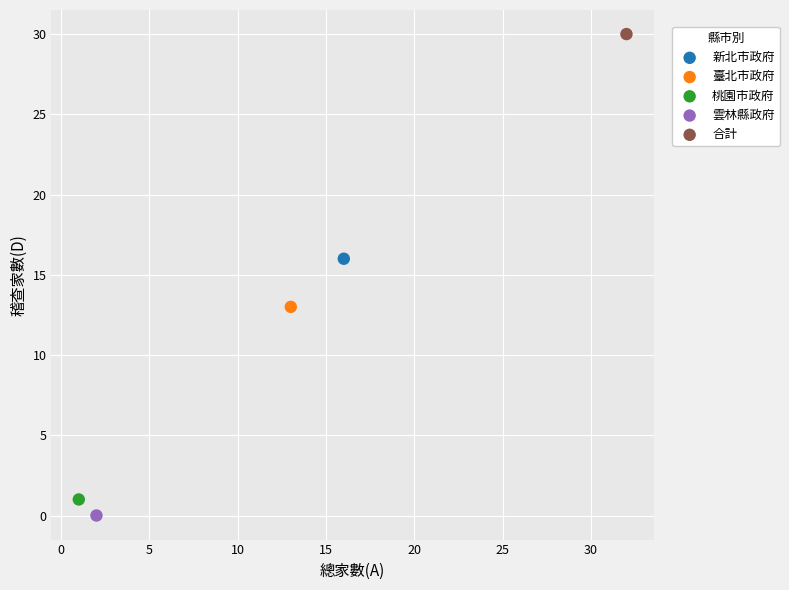

Which series reaches the minimum Y coordinate?

雲林縣政府